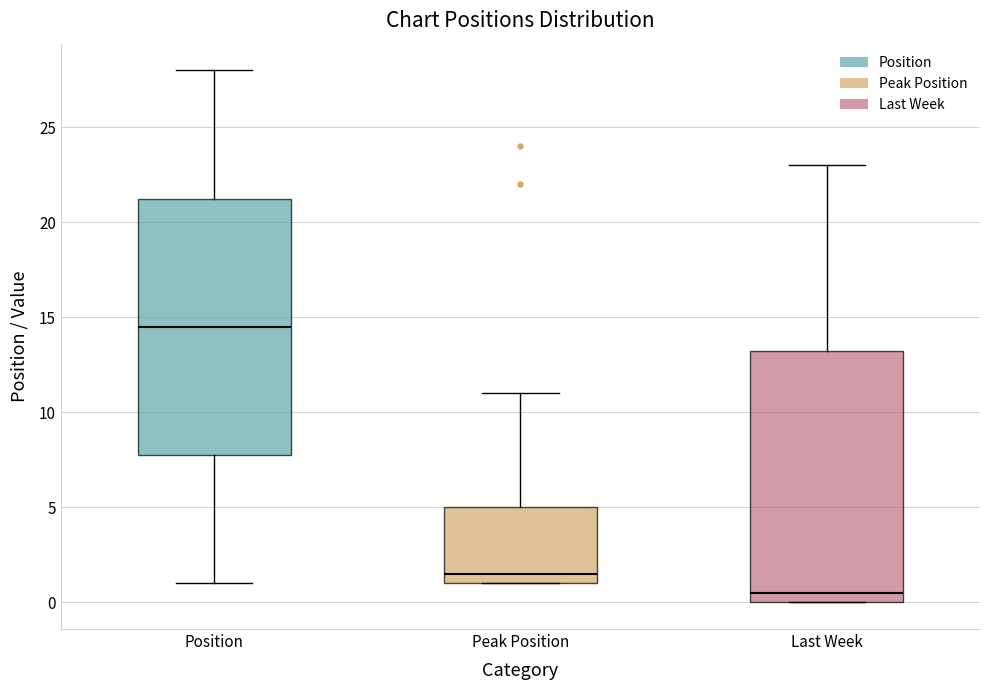

Reading left to right, transcribe this box plot: for each box, give where its median line is, the range the box spans, and where its two whiskers end, as read against the y-axis. The values are not printed on the chart, so give them approximately, as read against the axis.

Position: median 14.5, box 8.0 to 21.5, whiskers 1.0 to 28.0
Peak Position: median 1.5, box 1.0 to 5.0, whiskers 1.0 to 11.0
Last Week: median 0.5, box 0.0 to 13.5, whiskers 0.0 to 23.0